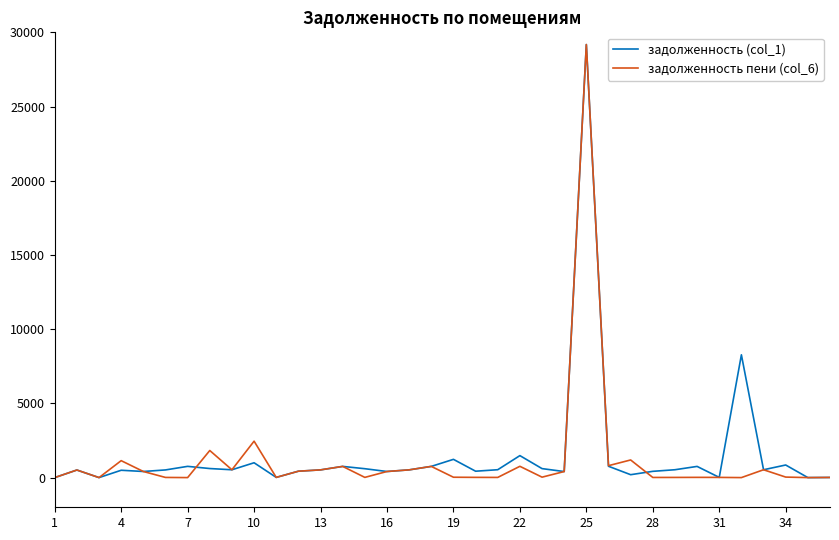

What is the maximum value shown in the chart?

29177.1